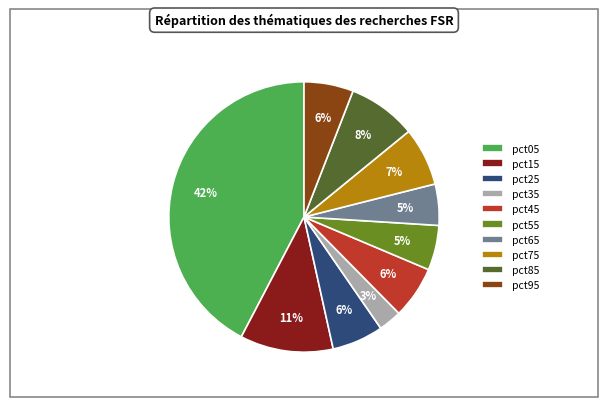

To the nearest percent, what is the combined percentage of pct55 and pct75?

12%